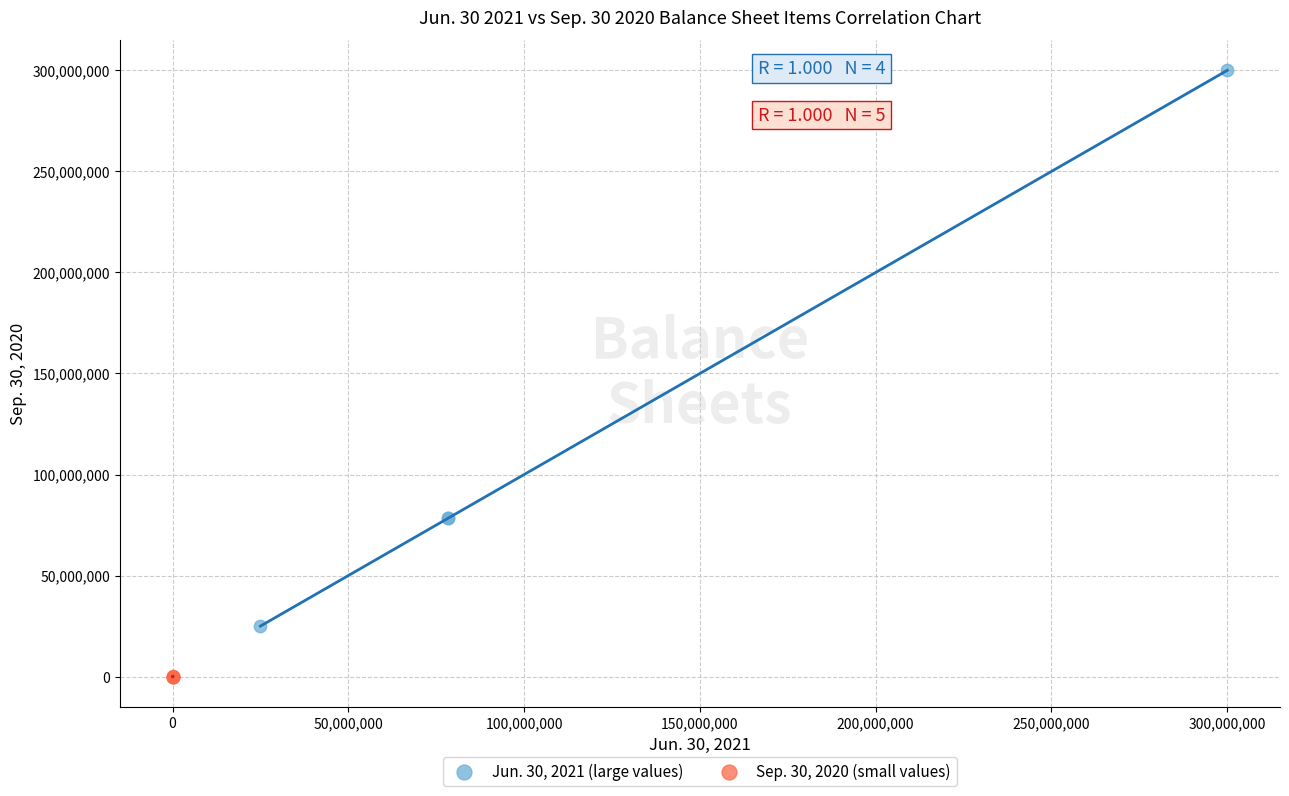

Which series contains the highest Y value?

Jun. 30, 2021 (large values)